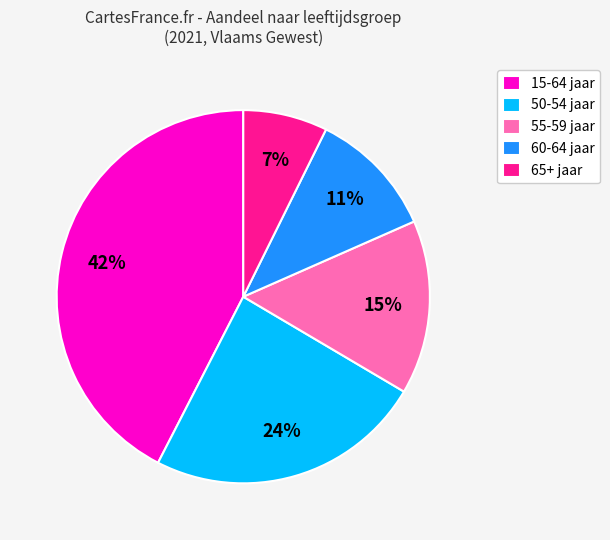

Rank the categories by value from highest to lowest.

15-64 jaar, 50-54 jaar, 55-59 jaar, 60-64 jaar, 65+ jaar